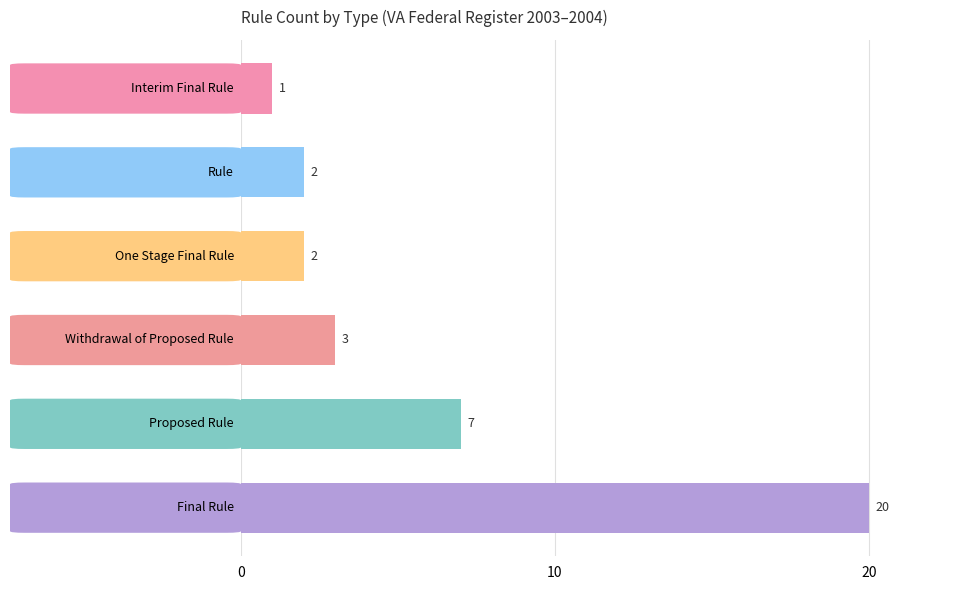

What is the difference between the maximum and second lowest values?

18